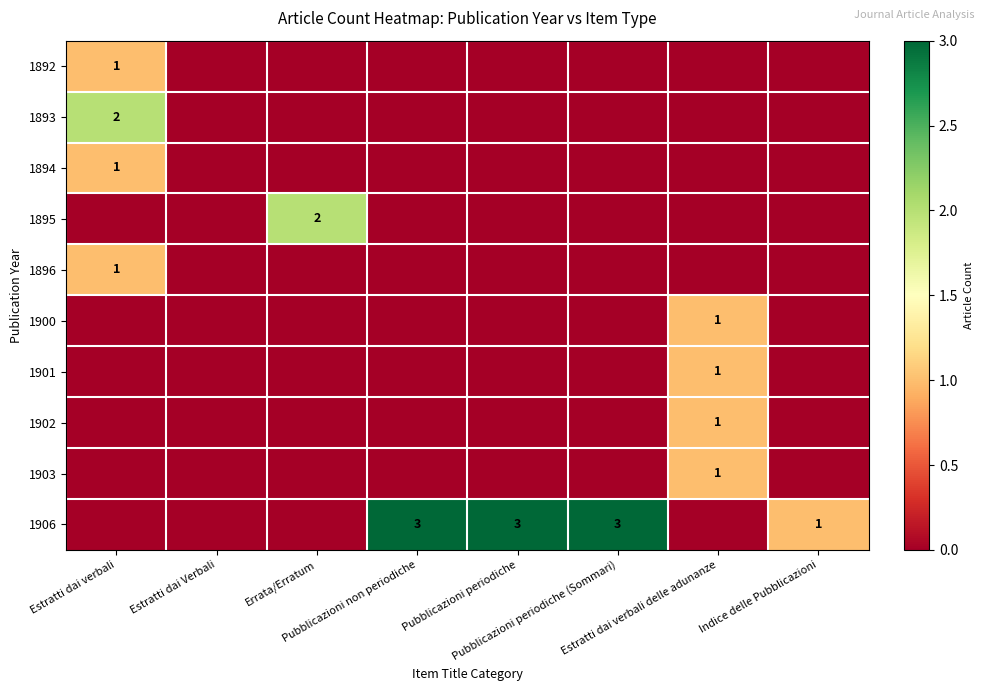

Is it true that 1892 equals 1 at Errata/Erratum?

False